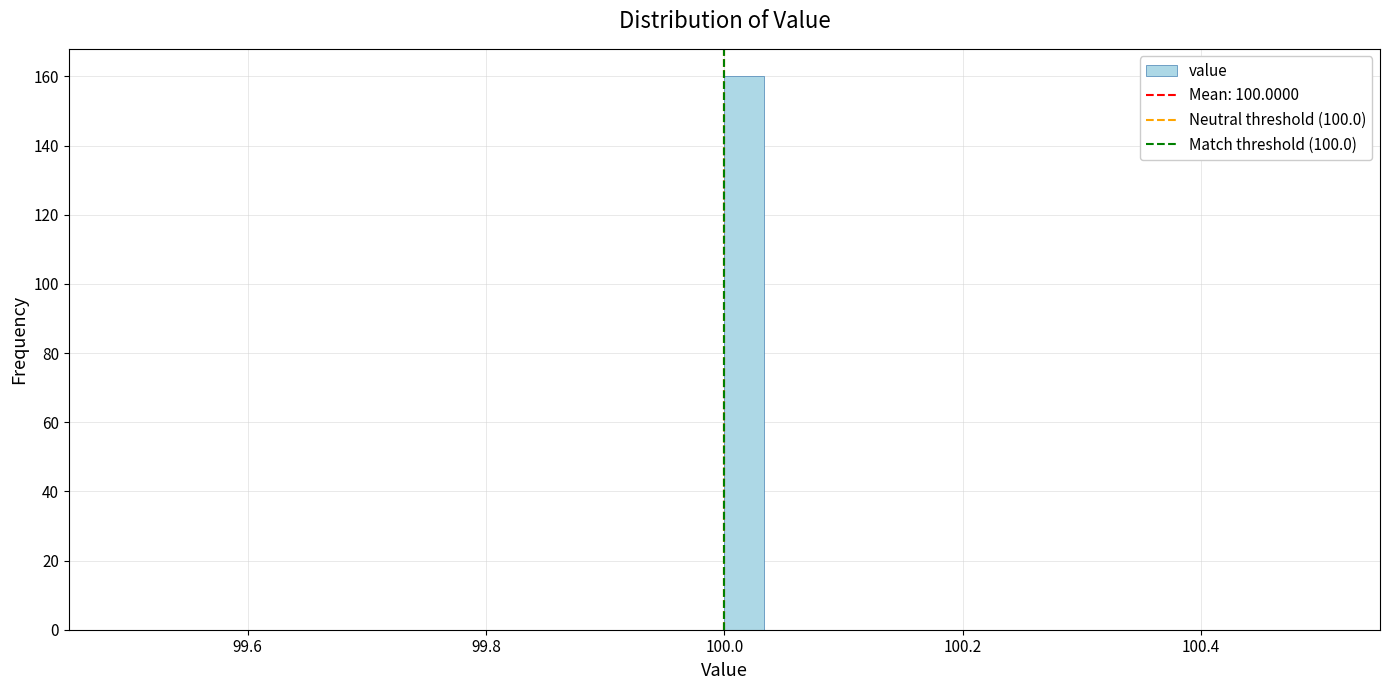

Around what value on the x-axis is the tallest bar? Give the approximate position of its centre, as read against the axis.

100.02